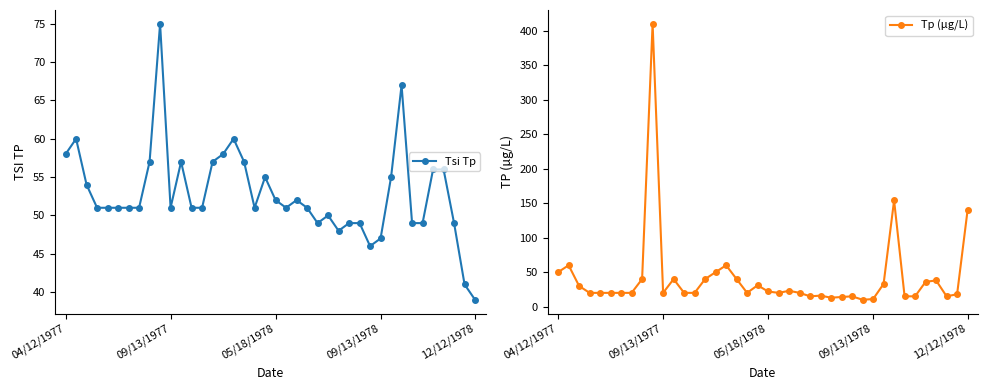

True or false: Tp (µg/L) has more than 1 points higher than both neighbors.

True